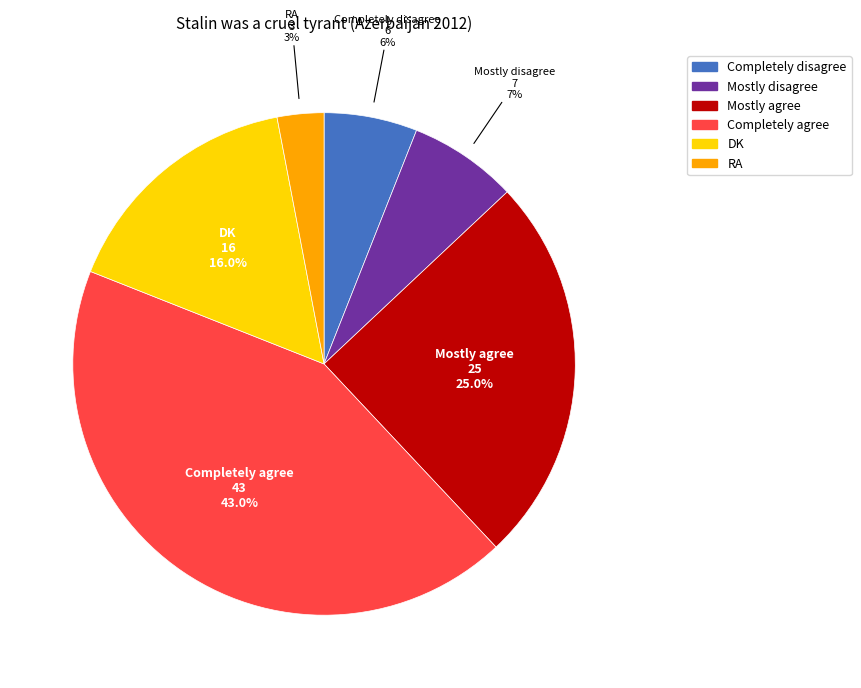

To the nearest percent, what is the difference between the DK and Mostly agree slice percentages?

9%